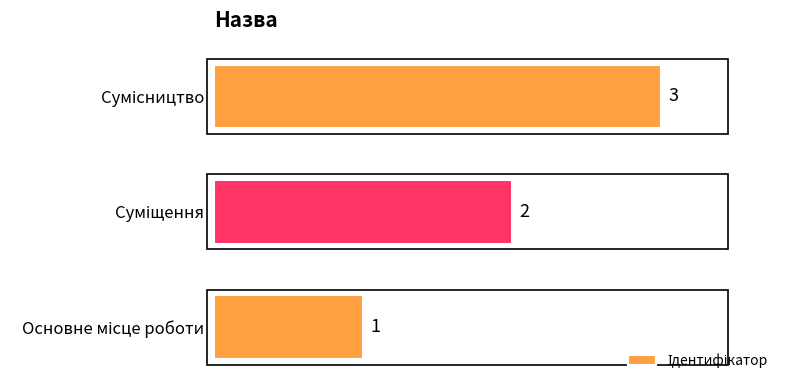

What is the maximum value shown in the chart?

3